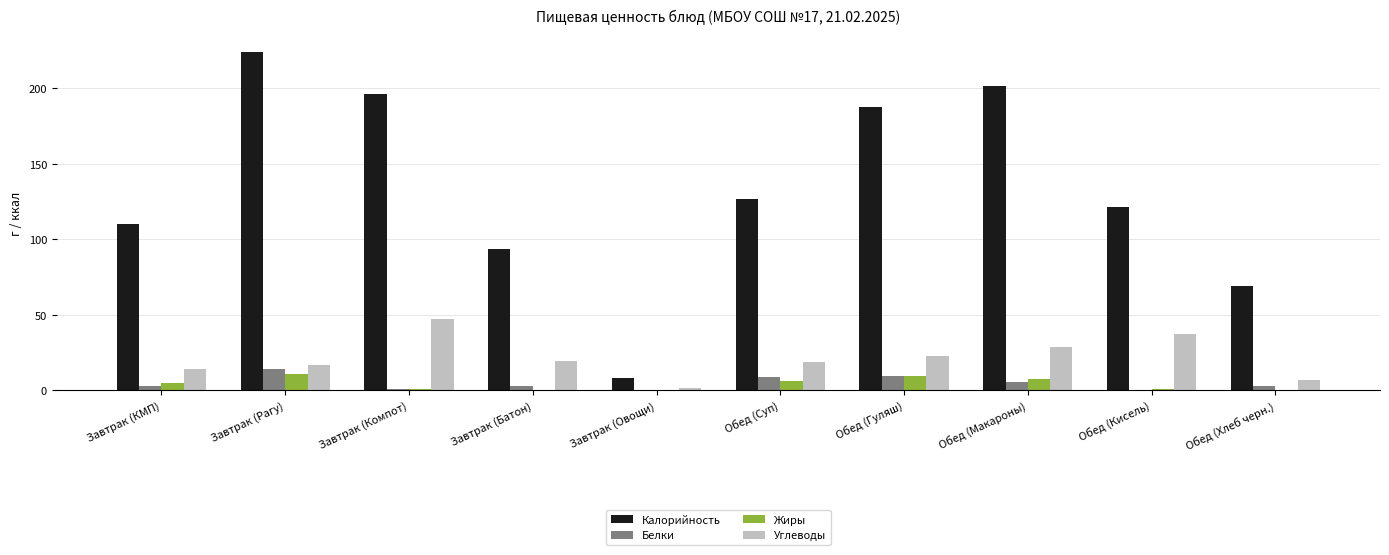

Which series changed the most between Завтрак (Рагу) and Обед (Гуляш)?

Калорийность